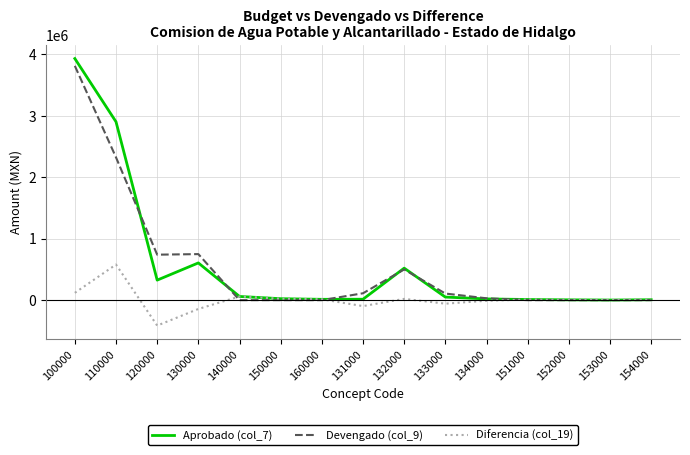

What position from the right is 160000?

9